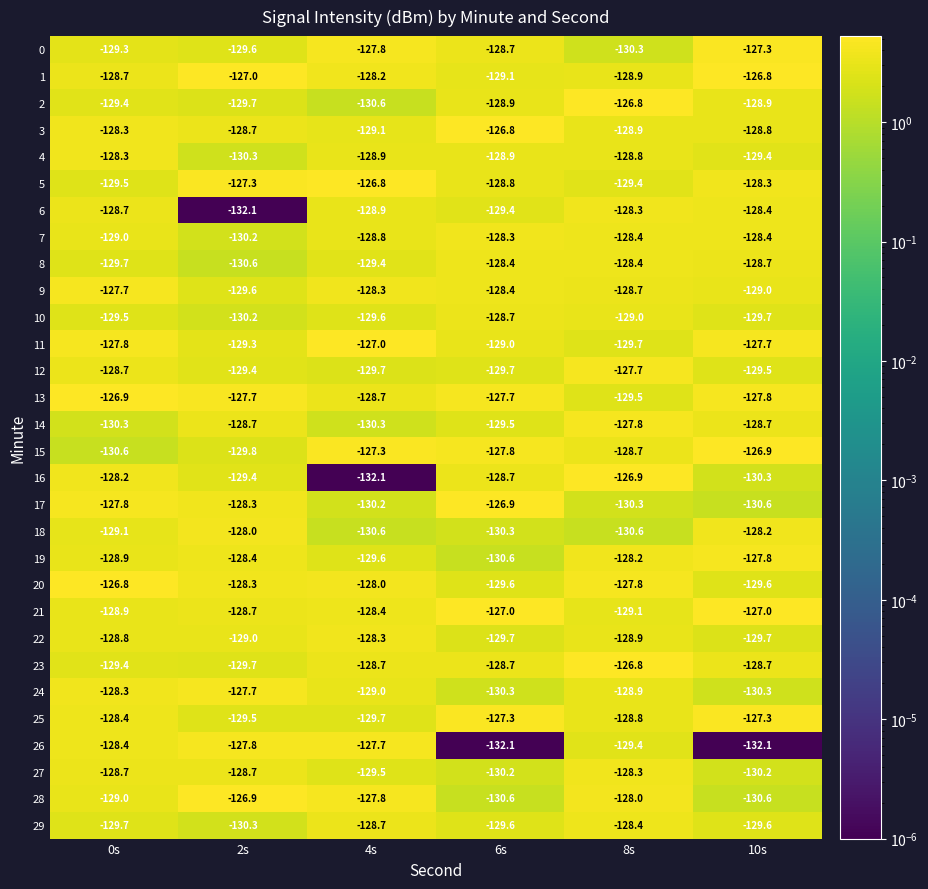

Which series has the largest total across all categories?

13